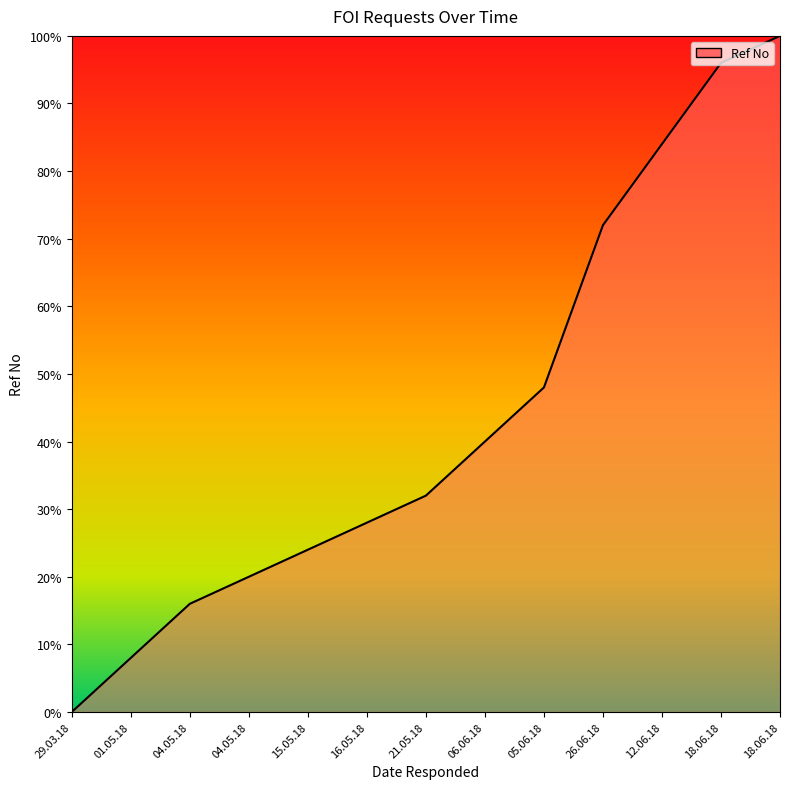

List the labels in order of value, smallest first.

29.03.18, 01.05.18, 04.05.18, 04.05.18, 15.05.18, 16.05.18, 21.05.18, 06.06.18, 05.06.18, 26.06.18, 12.06.18, 18.06.18, 18.06.18